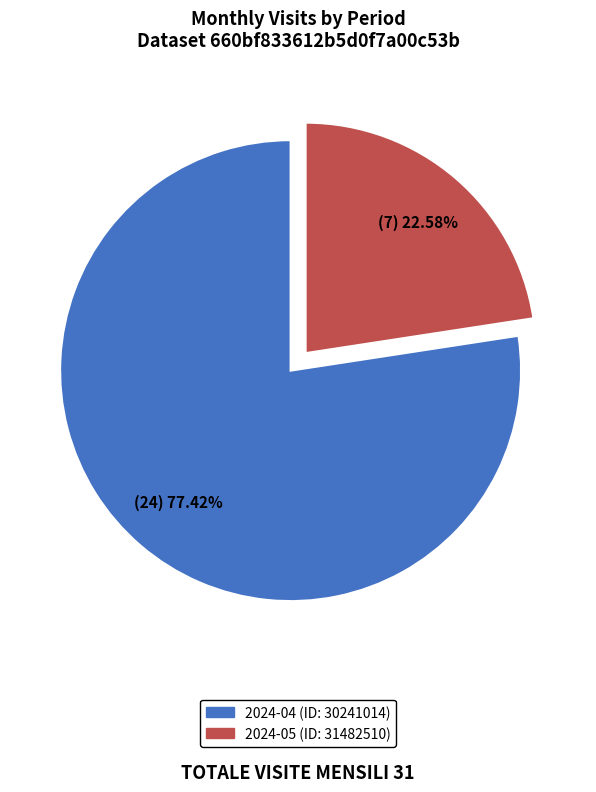

What is the ratio of the value at 2024-04 (ID: 30241014) to the value at 2024-05 (ID: 31482510)?

3.4